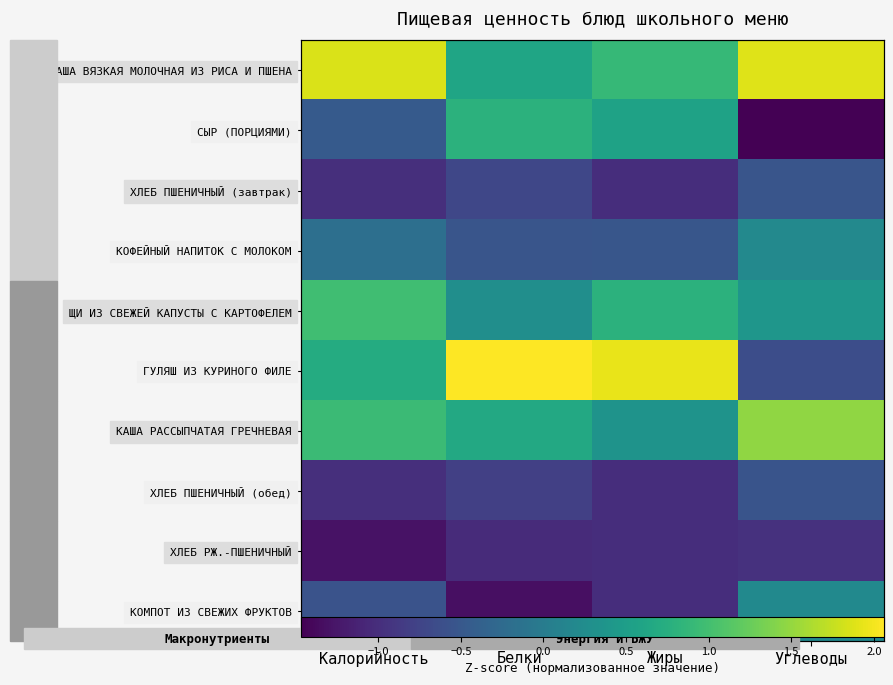

Is the value of ХЛЕБ ПШЕНИЧНЫЙ (завтрак) at Жиры greater than the value of ГУЛЯШ ИЗ КУРИНОГО ФИЛЕ at Жиры?

No